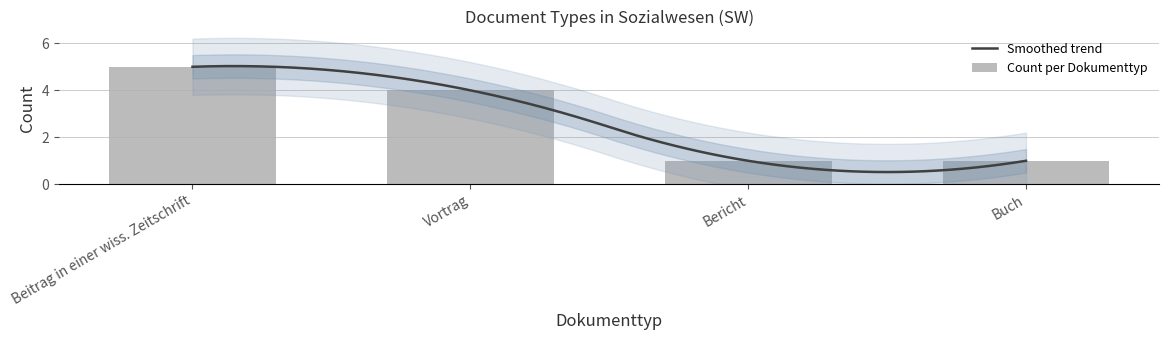

What is the ratio of the value at Bericht to the value at Buch?

1.0